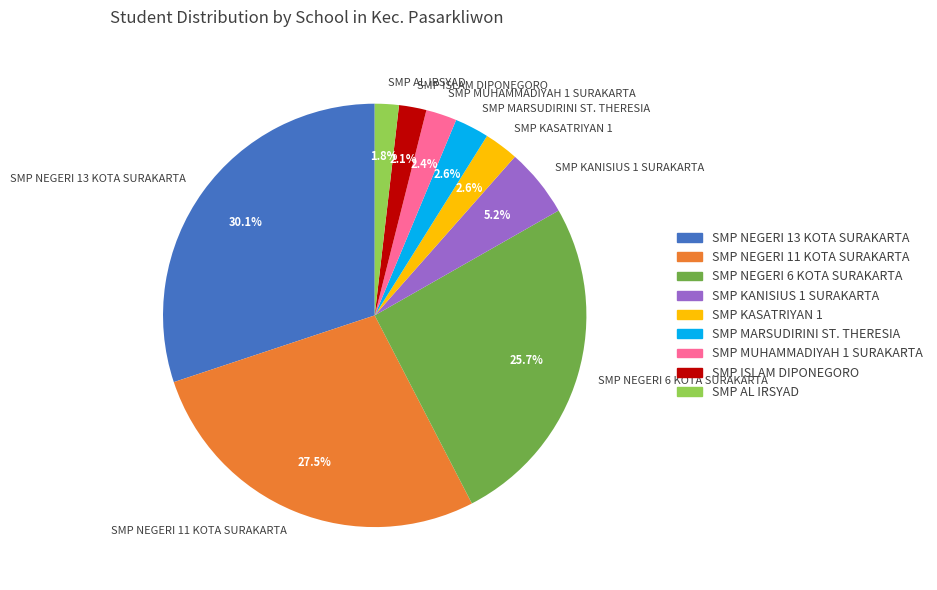

To the nearest percent, what percentage of the pie is SMP AL IRSYAD?

2%